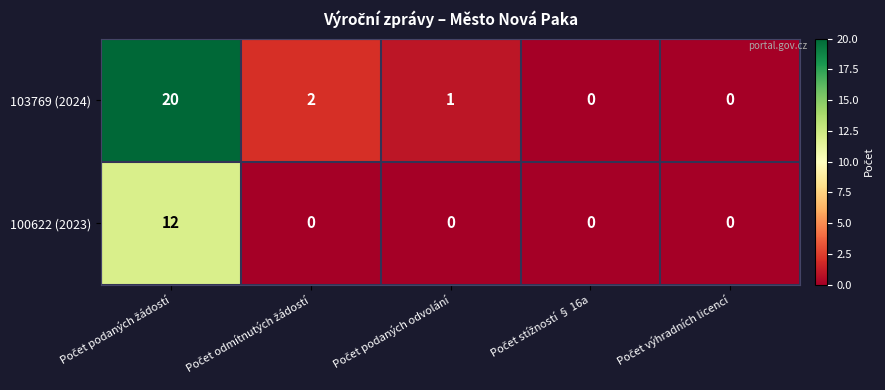

What is the difference between the maximum and second lowest values in the 100622 (2023) series?

12